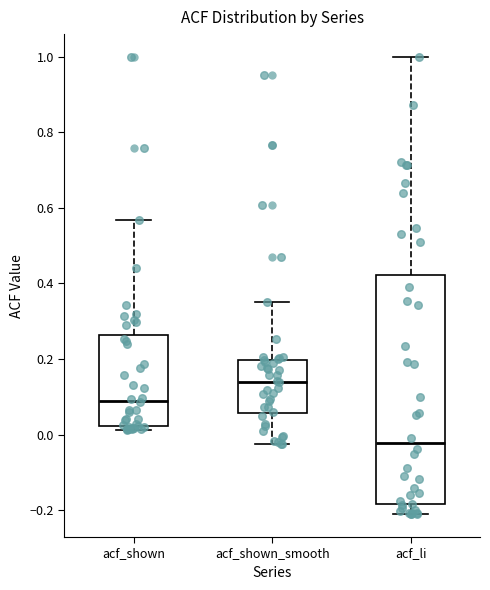

Reading left to right, read every box against the y-axis: the position of its median line, the range the box covers, and the ends of its whiskers. The values are not printed on the chart, so give them approximately, as read against the axis.

acf_shown: median 0.10, box 0.02 to 0.26, whiskers 0.02 (just below the box's lower edge) to 0.56
acf_shown_smooth: median 0.14, box 0.06 to 0.20, whiskers -0.02 to 0.36
acf_li: median -0.02, box -0.18 to 0.42, whiskers -0.22 to 1.00